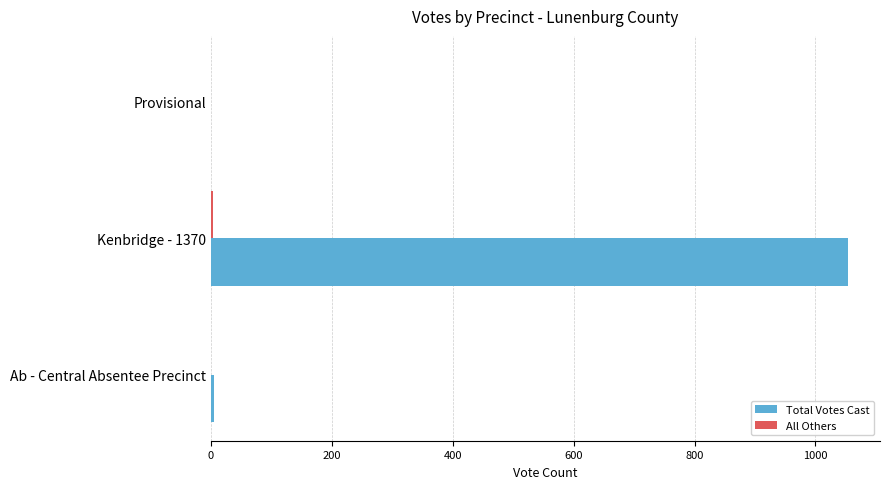

The value of Total Votes Cast at Provisional is 0. True or false?

True